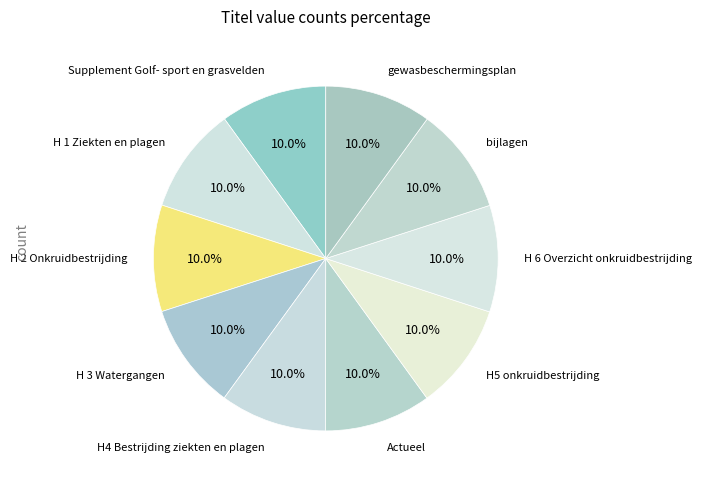

What is the ratio of the value at H4 Bestrijding ziekten en plagen to the value at H 1 Ziekten en plagen?

1.0